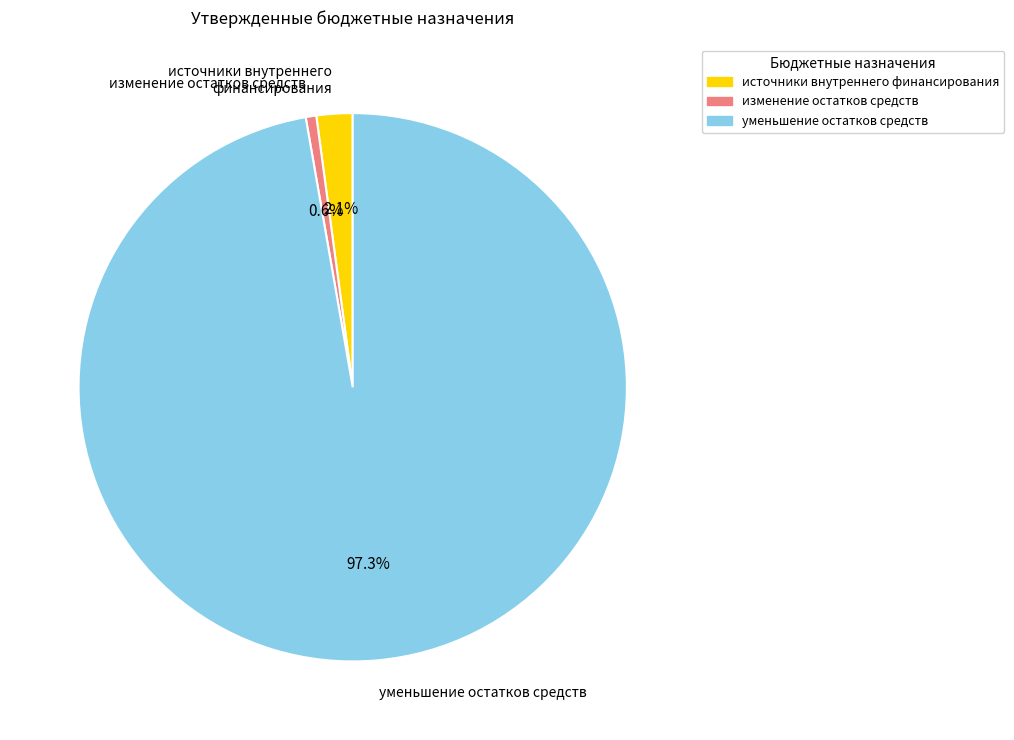

Which slice is the smallest?

изменение остатков средств